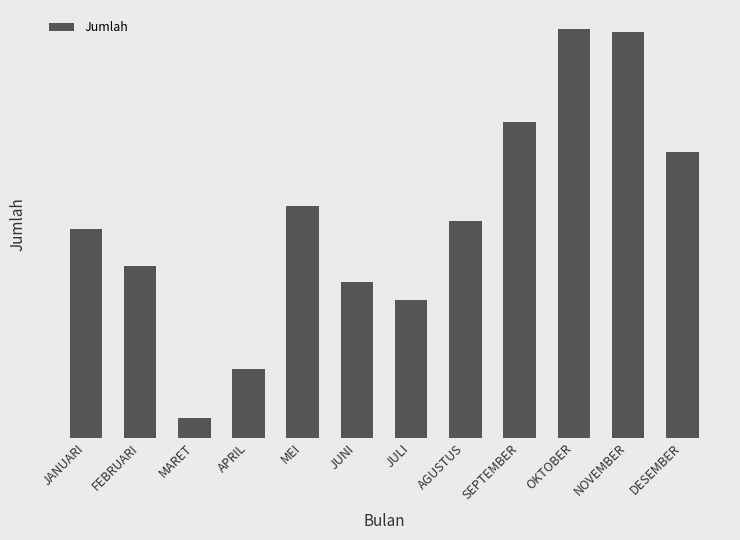

How many bars are there in total?

12